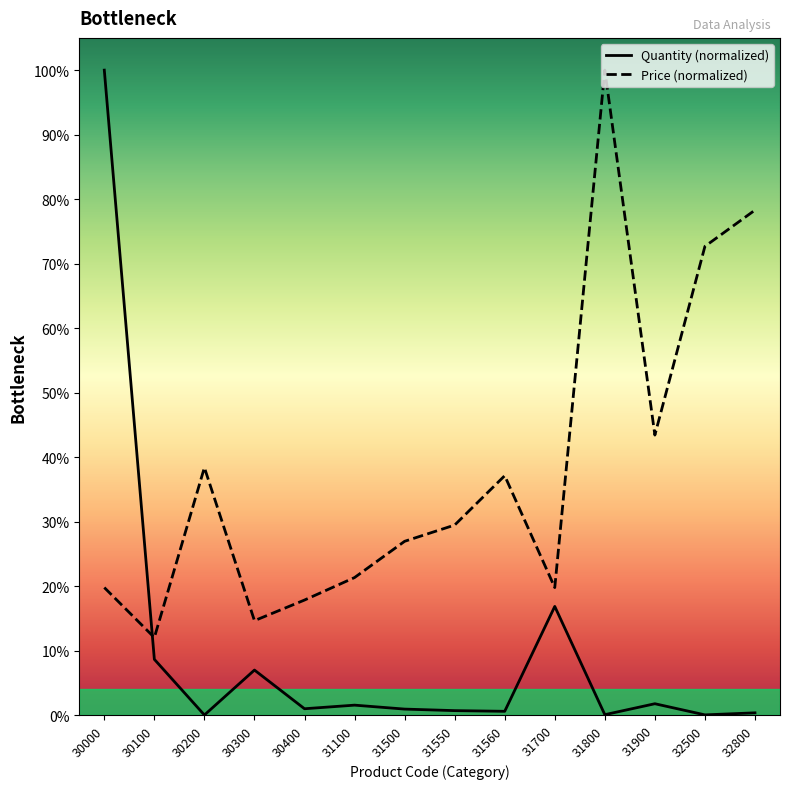

Which category has the highest value in the Price (normalized) series?

31800